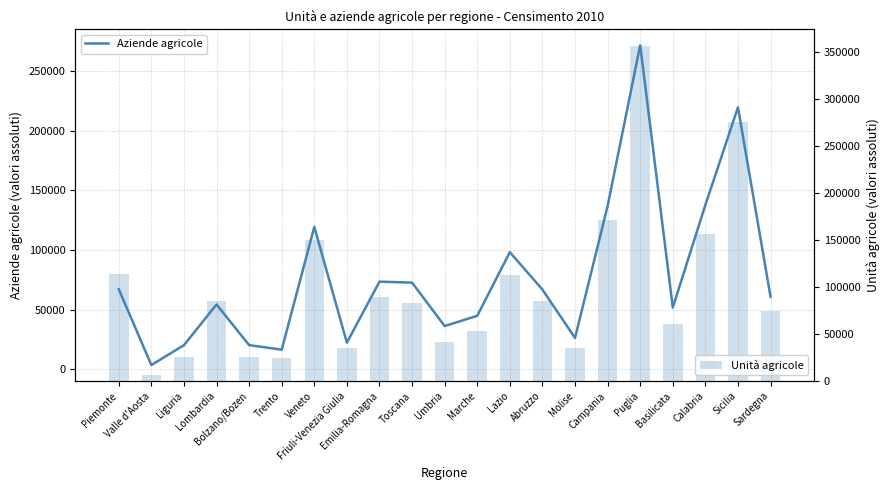

What is the spread (max minus min) of values at Friuli-Venezia Giulia?

12667